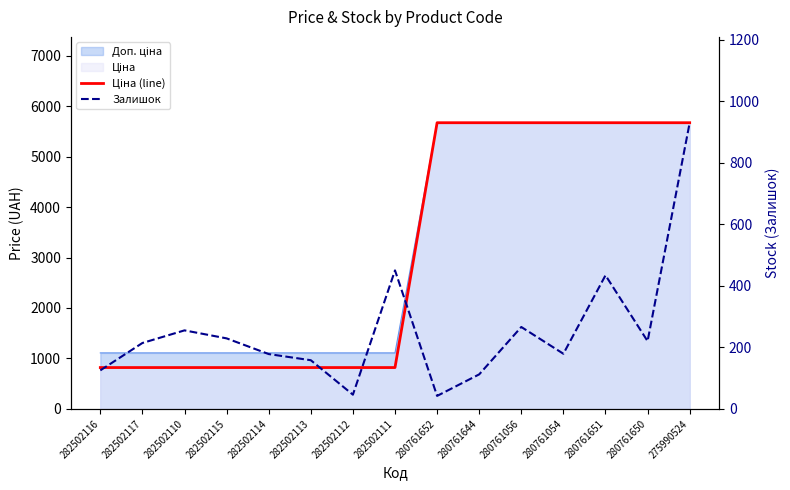

Where is Ціна (line) nearest to the value 3246?

282502116